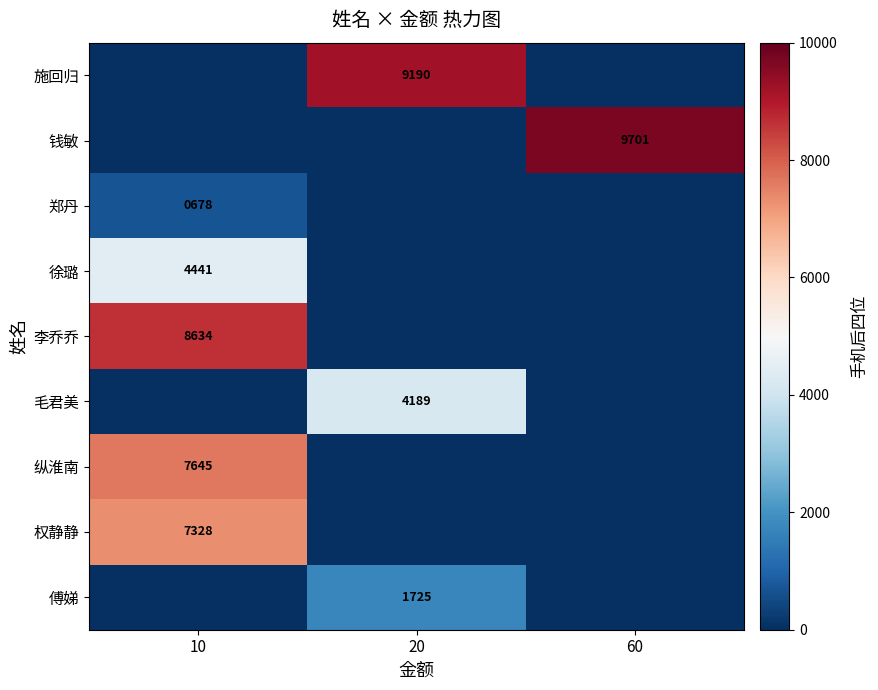

How many data points does each series have?

3